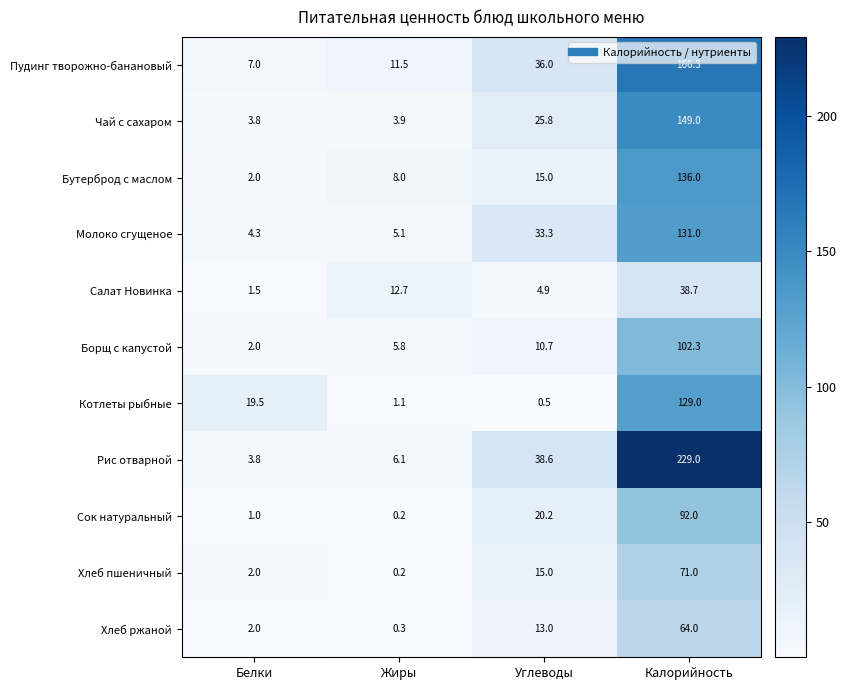

What is the sum of all Салат Новинка values?

57.8